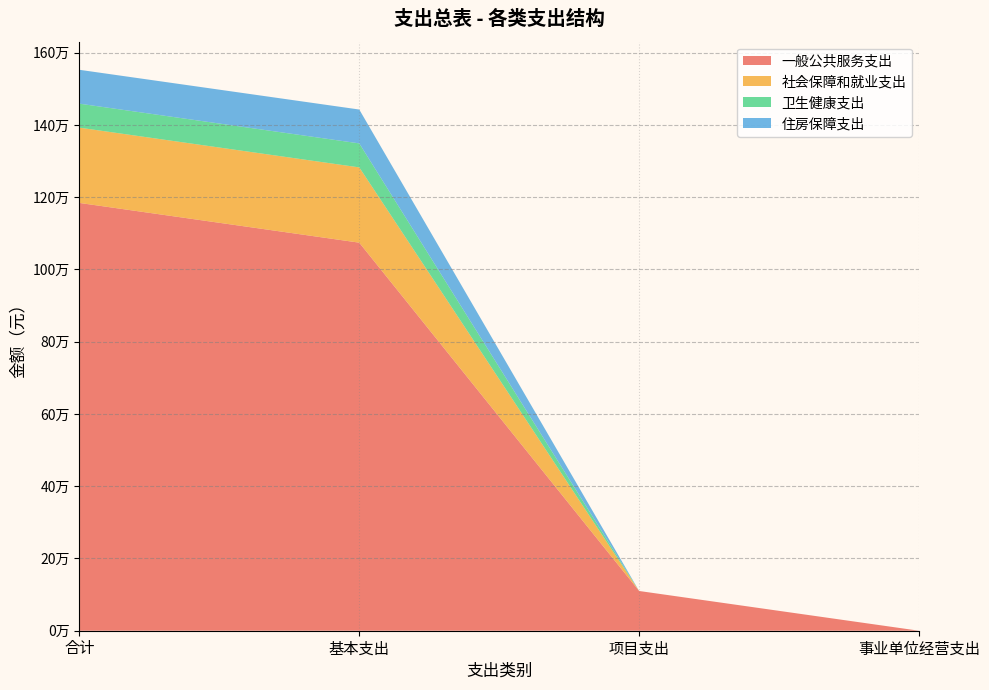

Reading left to right, list all the values displayed in this chart.

一般公共服务支出: 1184193.8	1074193.8	110000.0	0.0
社会保障和就业支出: 208368.0	208368.0	0.0	0.0
卫生健康支出: 66410.2	66410.2	0.0	0.0
住房保障支出: 93755.5	93755.5	0.0	0.0